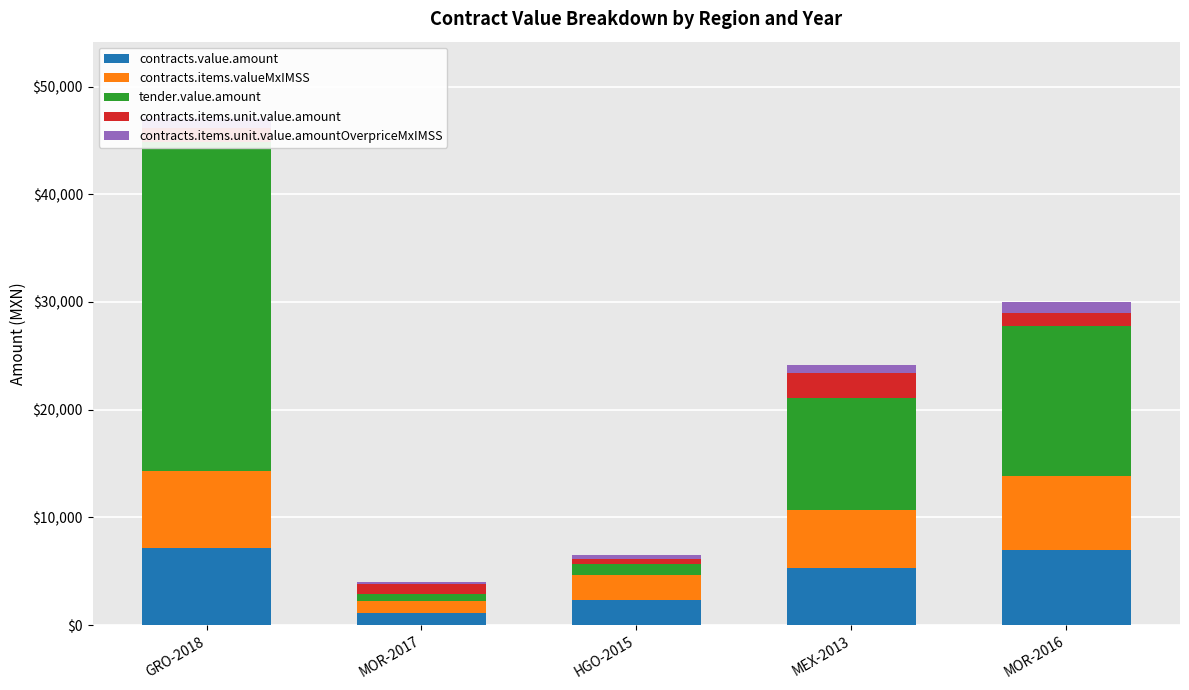

What position from the right is HGO-2015?

3